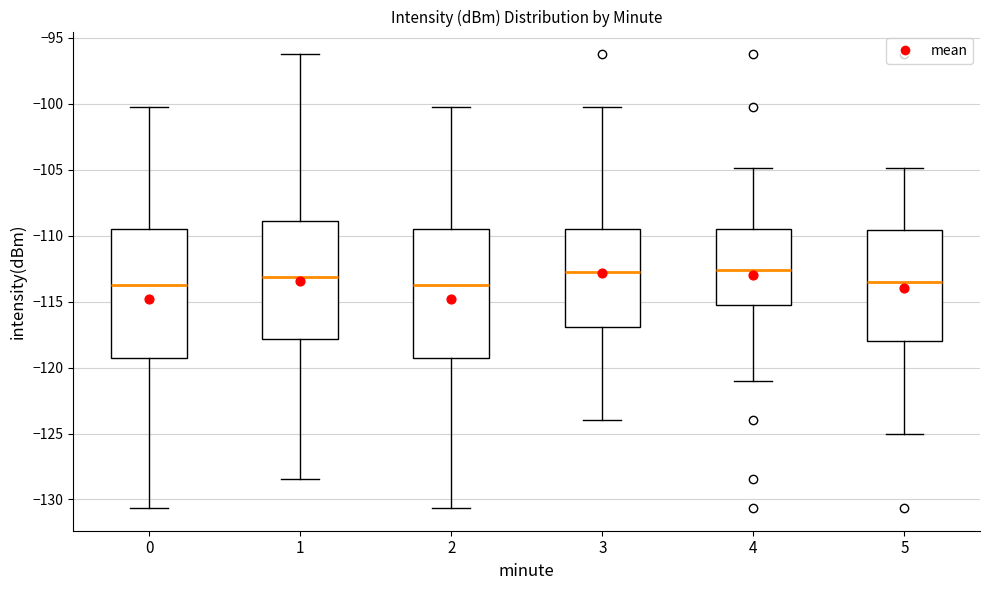

Reading left to right, read every box against the y-axis: the position of its median line, the range the box covers, and the ends of its whiskers. The values are not printed on the chart, so give them approximately, as read against the axis.

0: median -113.5, box -119.5 to -109.5, whiskers -130.5 to -100.5
1: median -113.0, box -118.0 to -109.0, whiskers -128.5 to -96.0
2: median -113.5, box -119.5 to -109.5, whiskers -130.5 to -100.5
3: median -113.0, box -117.0 to -109.5, whiskers -124.0 to -100.5
4: median -112.5, box -115.5 to -109.5, whiskers -121.0 to -105.0
5: median -113.5, box -118.0 to -109.5, whiskers -125.0 to -105.0